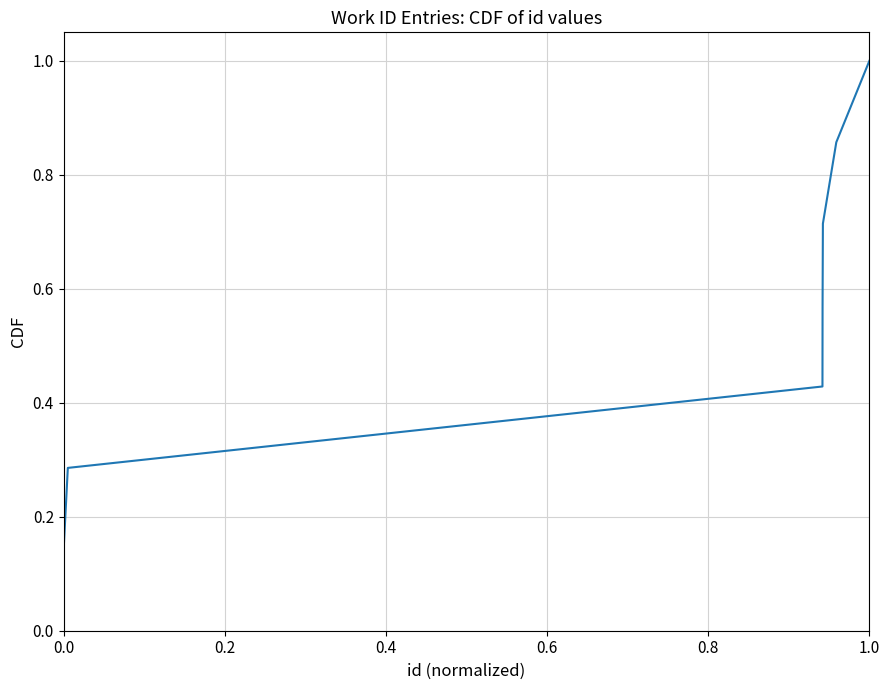

True or false: the data has more than 2 interior local peaks.

False